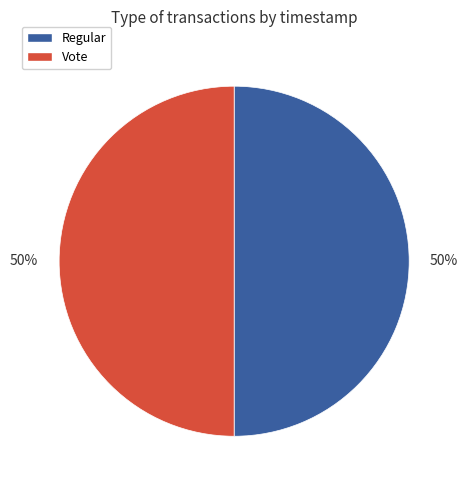

To the nearest percent, what percentage of the pie is Vote?

50%